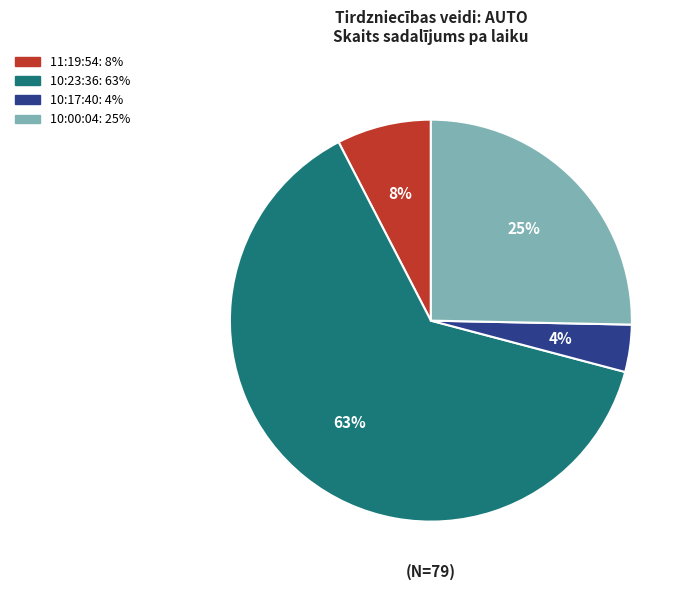

Which has a higher value, 10:00:04 or 10:17:40?

10:00:04